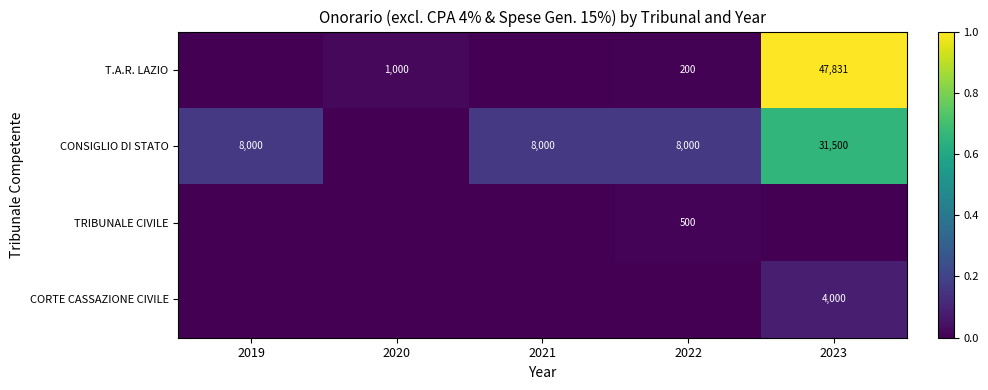

Which label corresponds to the largest value in the chart?

2023